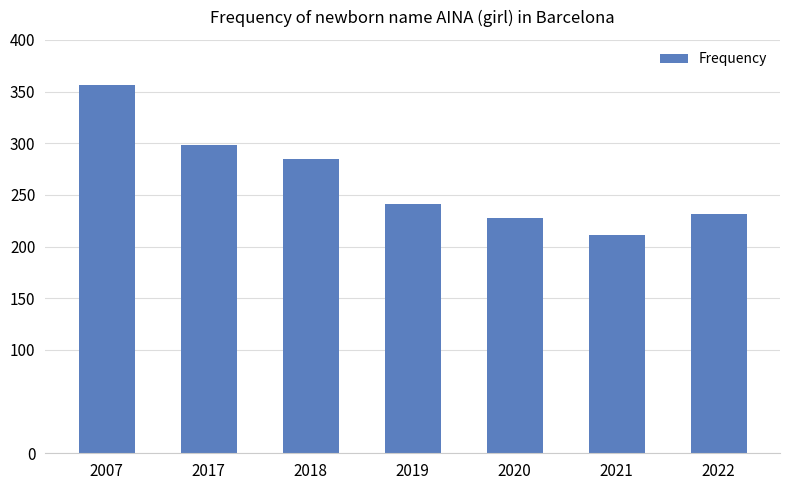

What is the approximate value at 2017?

298